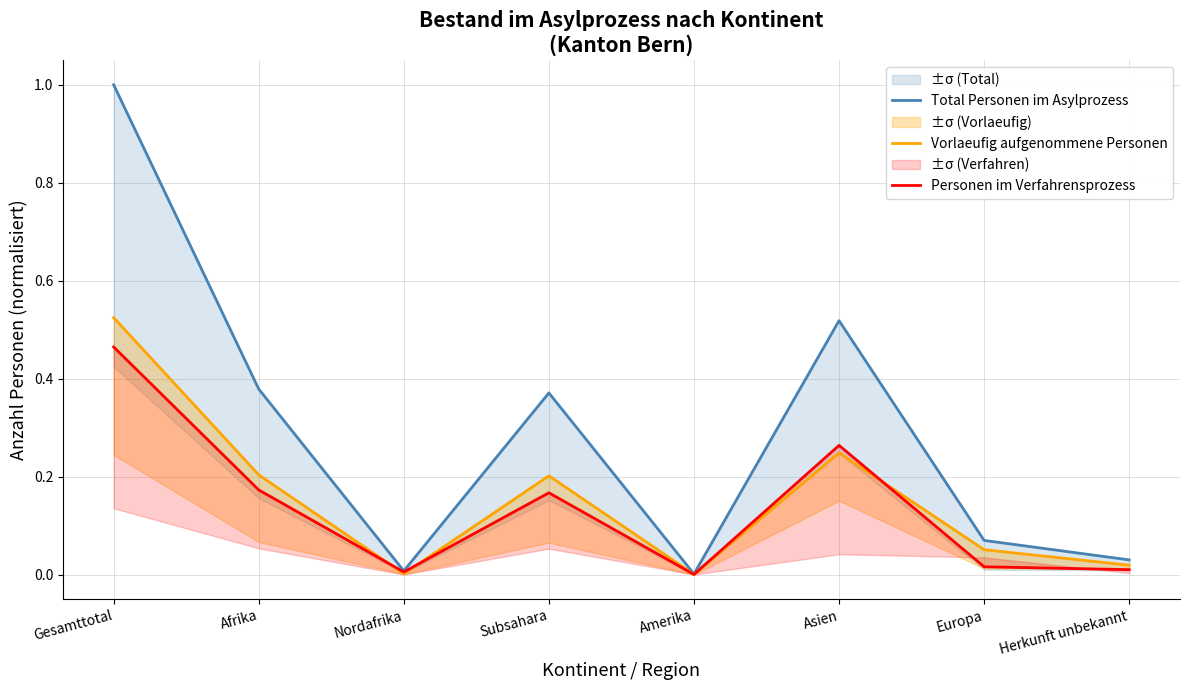

What are all the series names shown in the legend?

Total Personen im Asylprozess, Vorlaeufig aufgenommene Personen, Personen im Verfahrensprozess